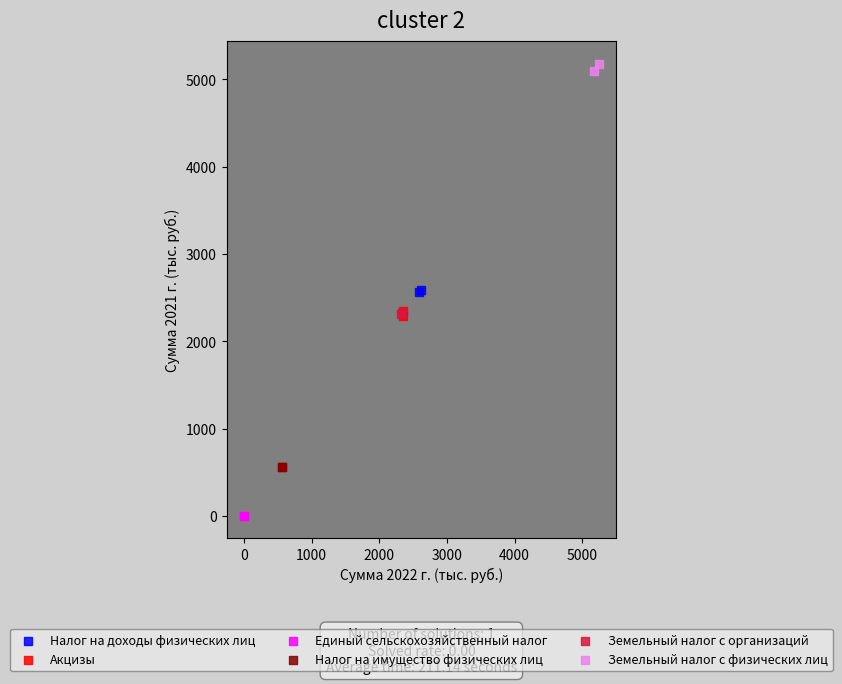

Which series reaches the maximum Y coordinate?

Земельный налог с физических лиц